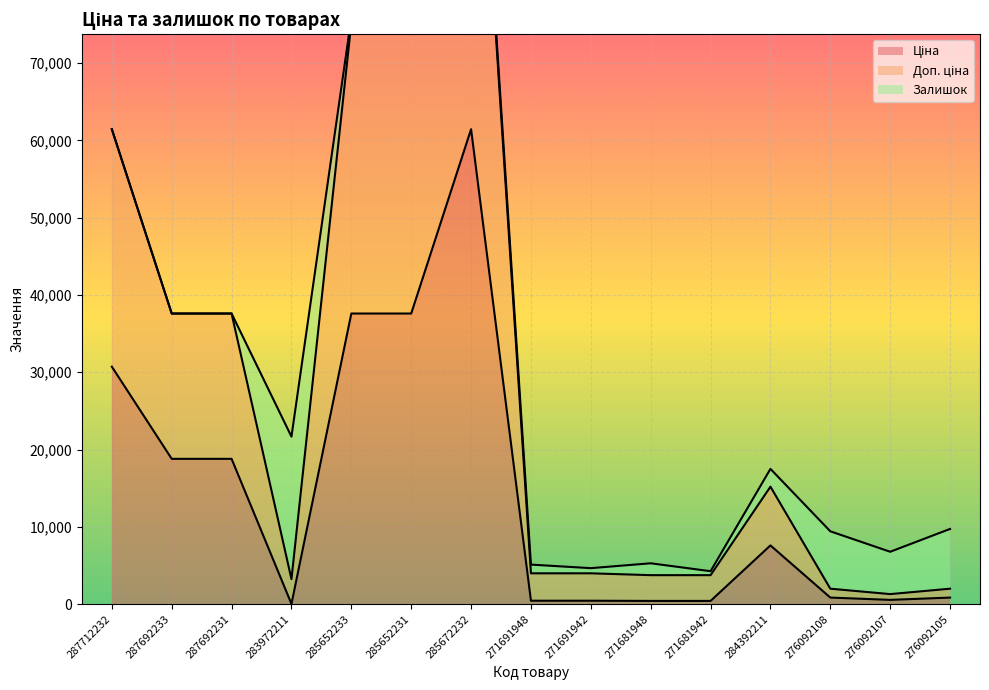

At which label does Доп. ціна first exceed 3988?

287712232